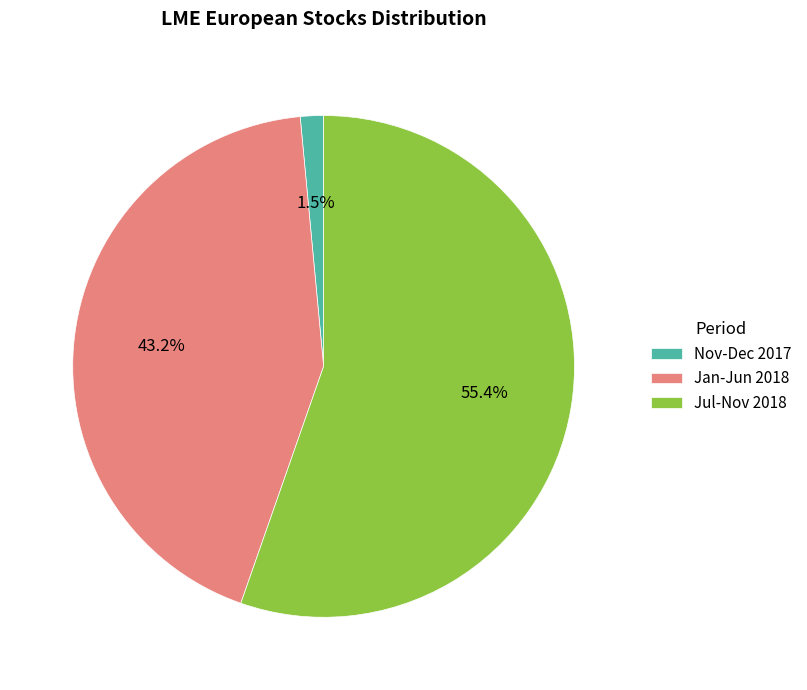

To the nearest percent, what is the average slice percentage?

33%